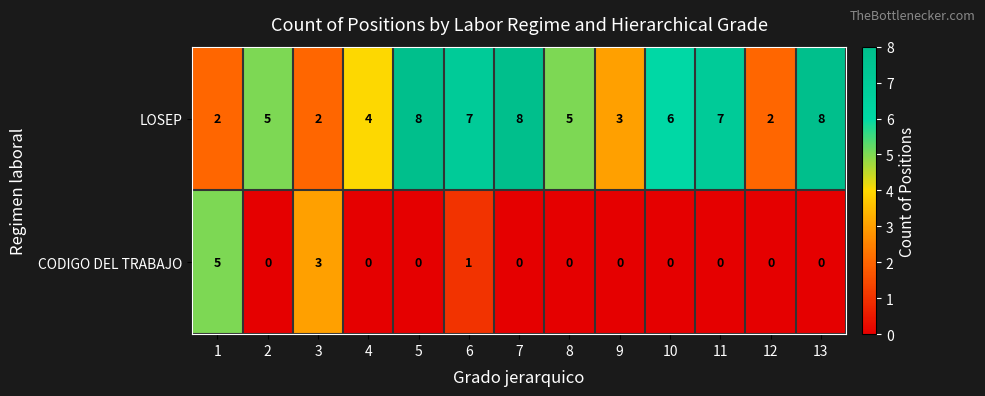

What is the maximum value shown in the chart?

8